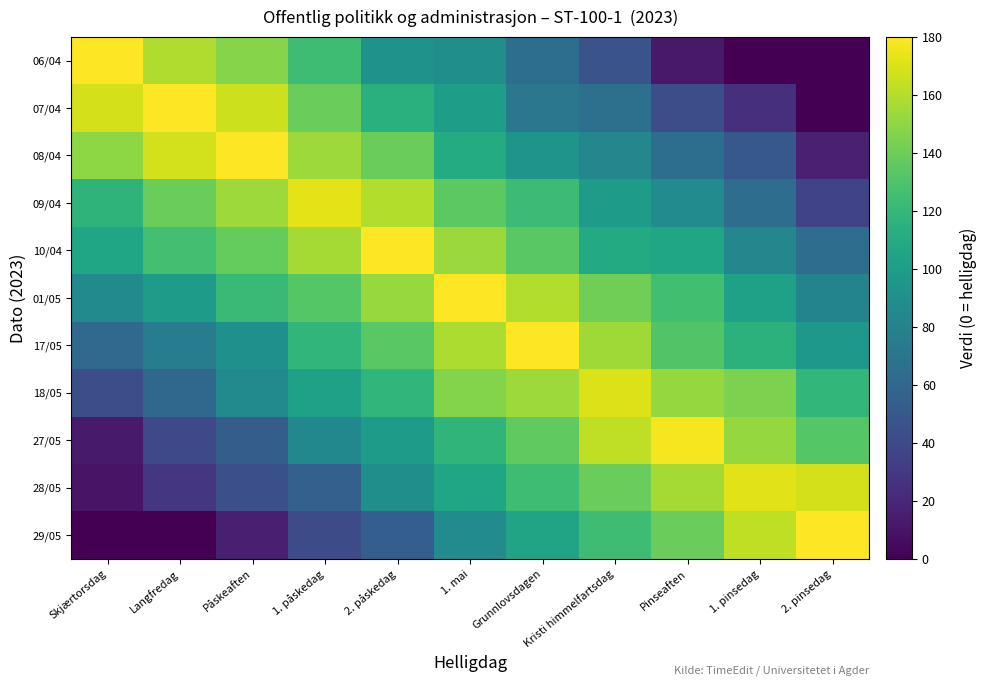

At which category is the sum across all series the highest?

1. mai